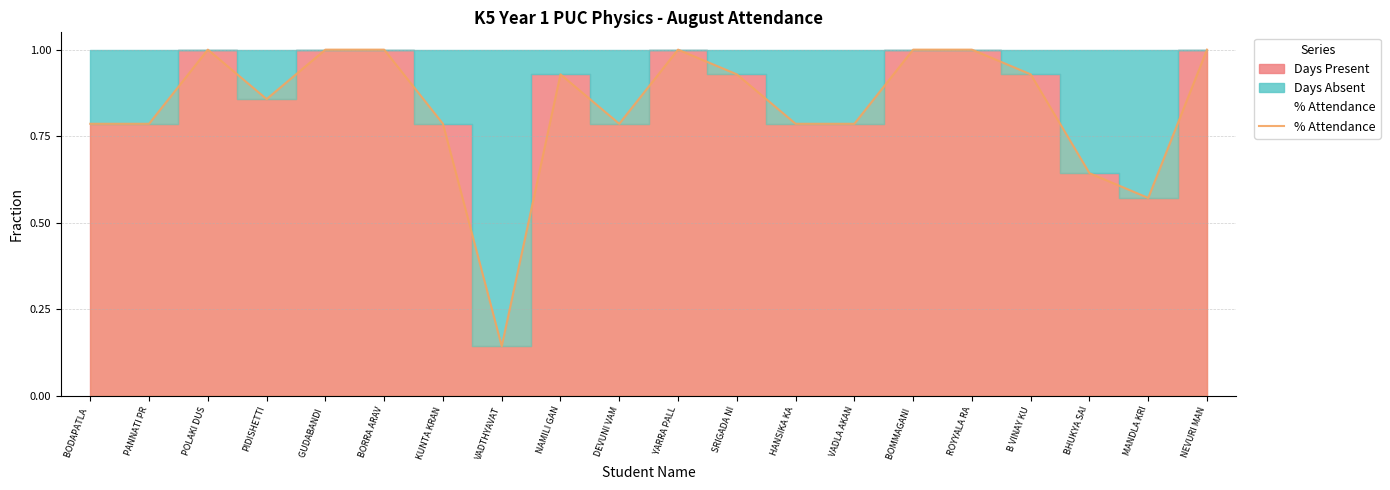

What is the label of the 10th point from the left?

DEVUNI VAM